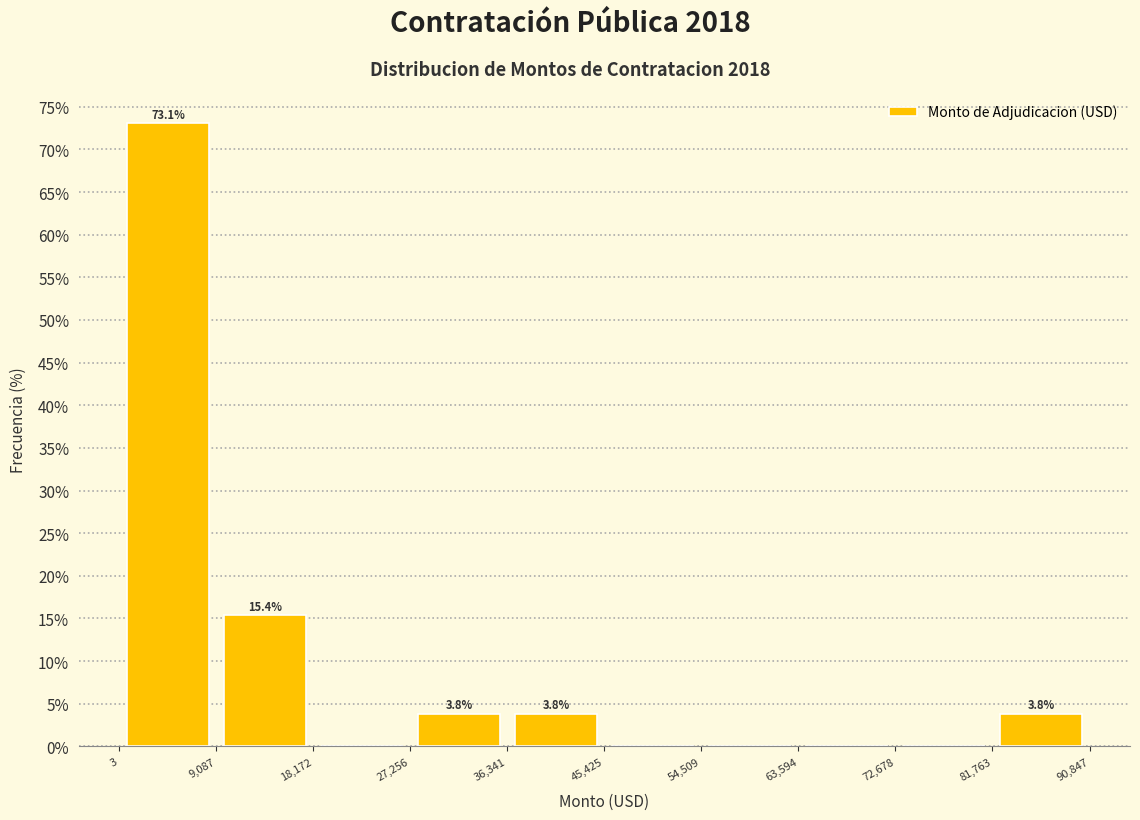

Which range on the x-axis has the tallest bar?

3 to 9,087